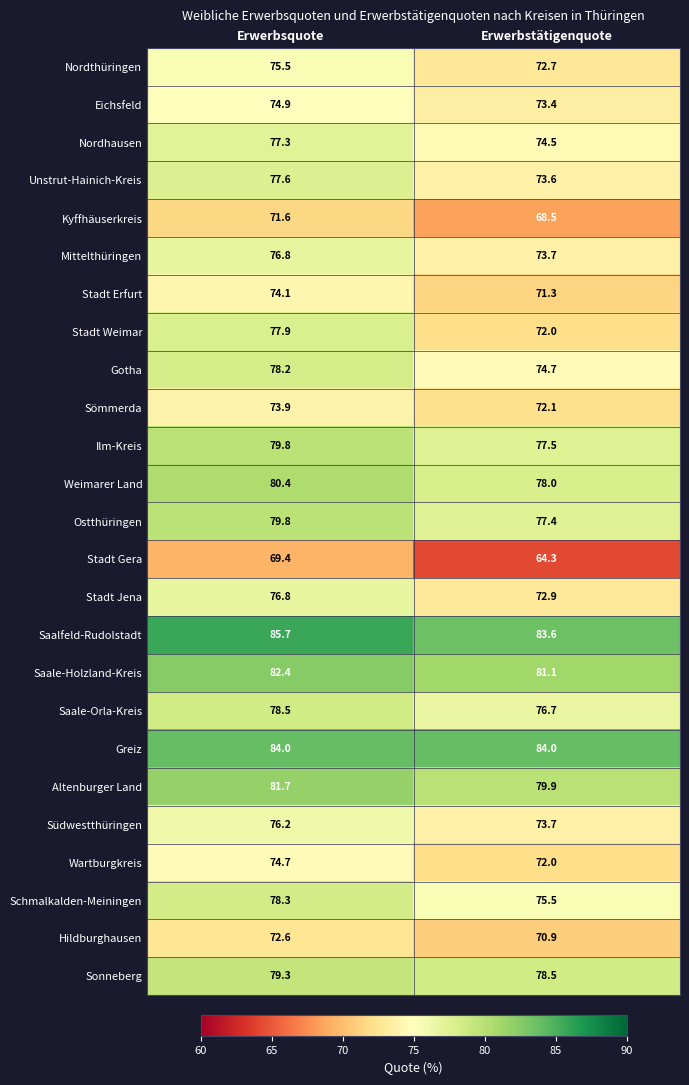

What value does the Eichsfeld series have at Erwerbstätigenquote?

73.4